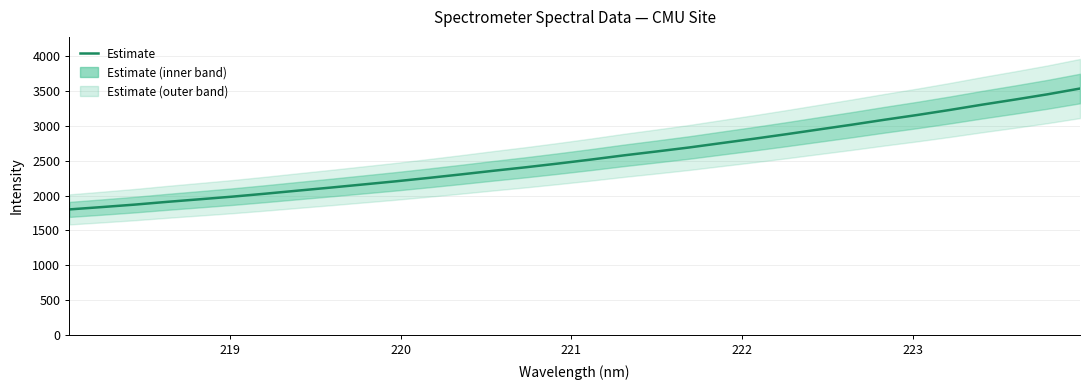

How many values are below 2517?

16